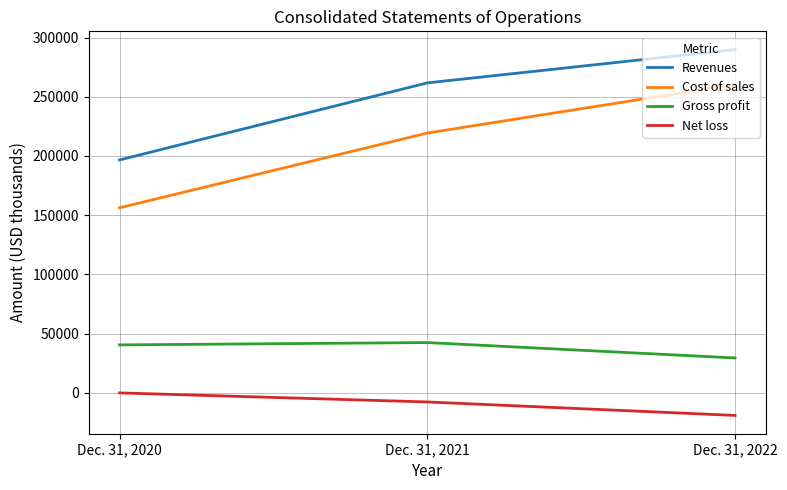

How many lines are shown in the chart?

4